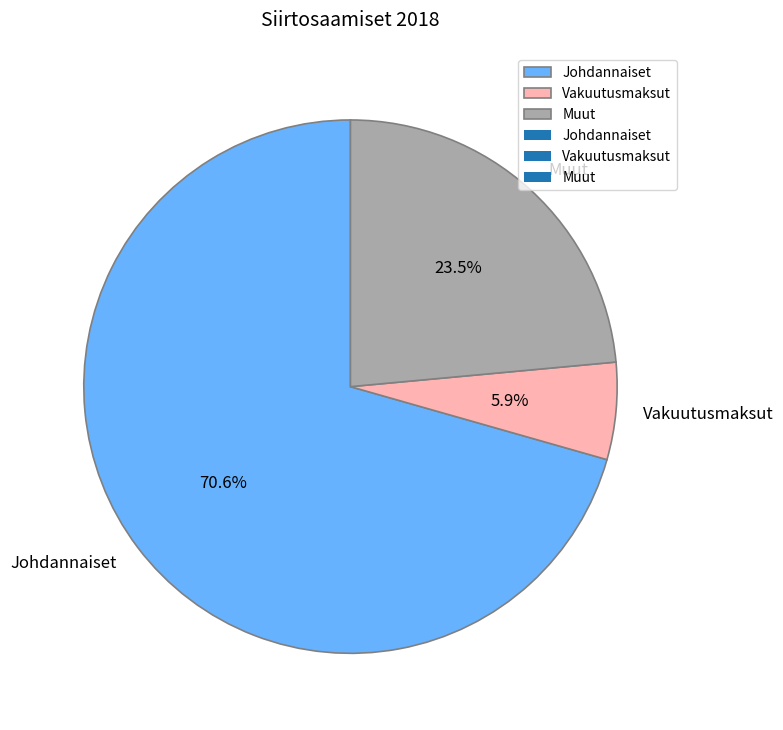

What percentage do Muut and Johdannaiset together represent?

94.1%